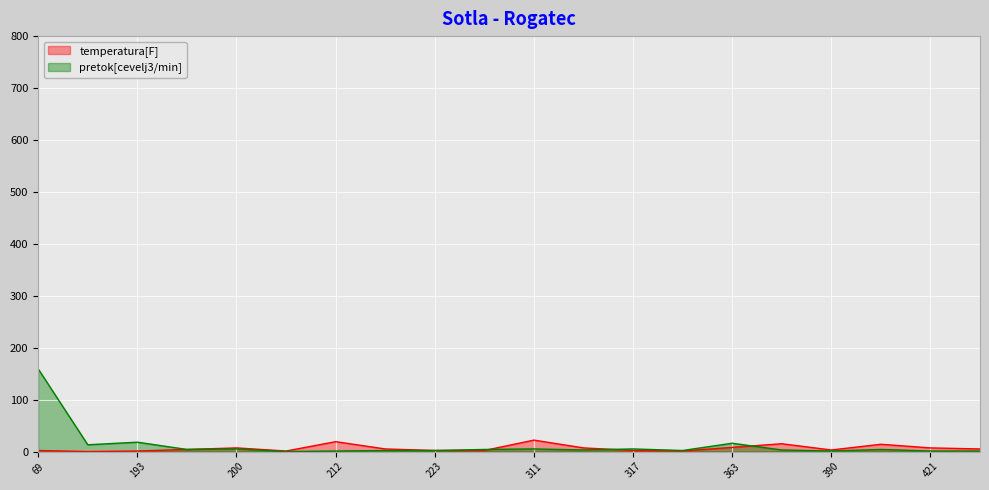

Is it true that pretok[cevelj3/min] equals 1 at 399?

False